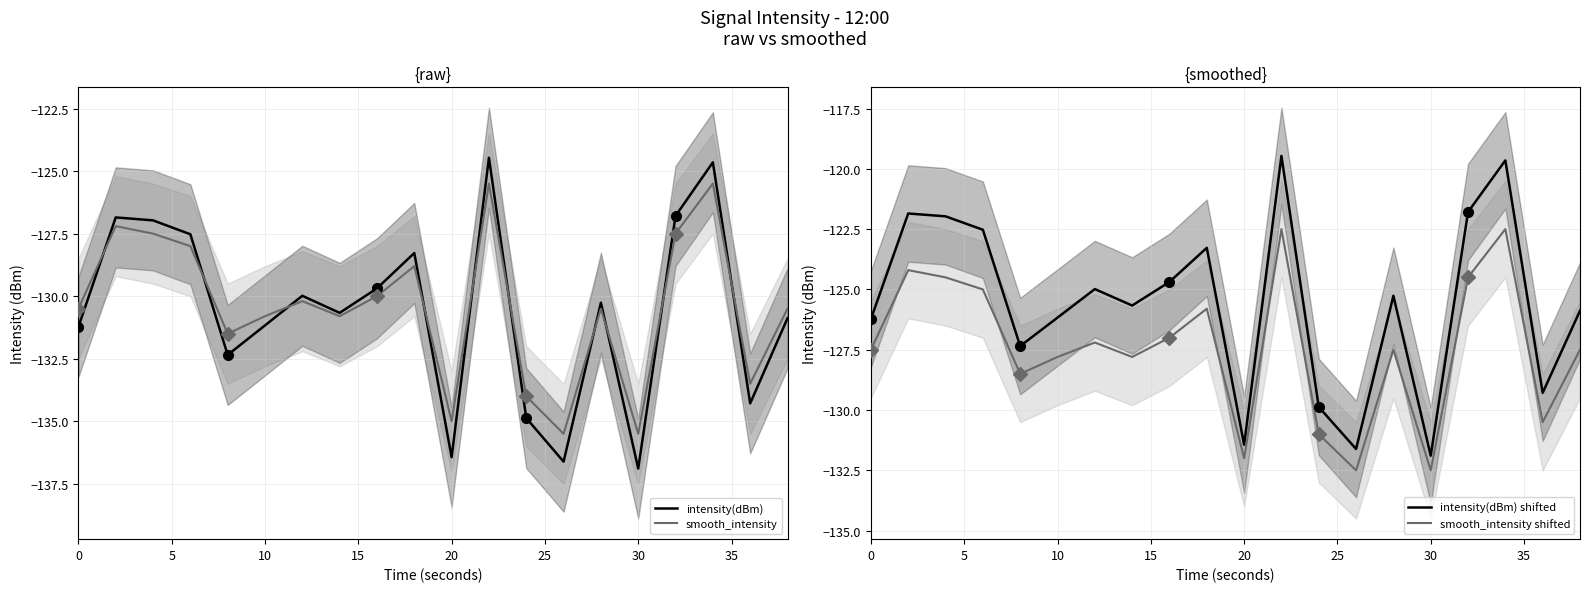

What is the highest value of the intensity(dBm) series?

-124.5